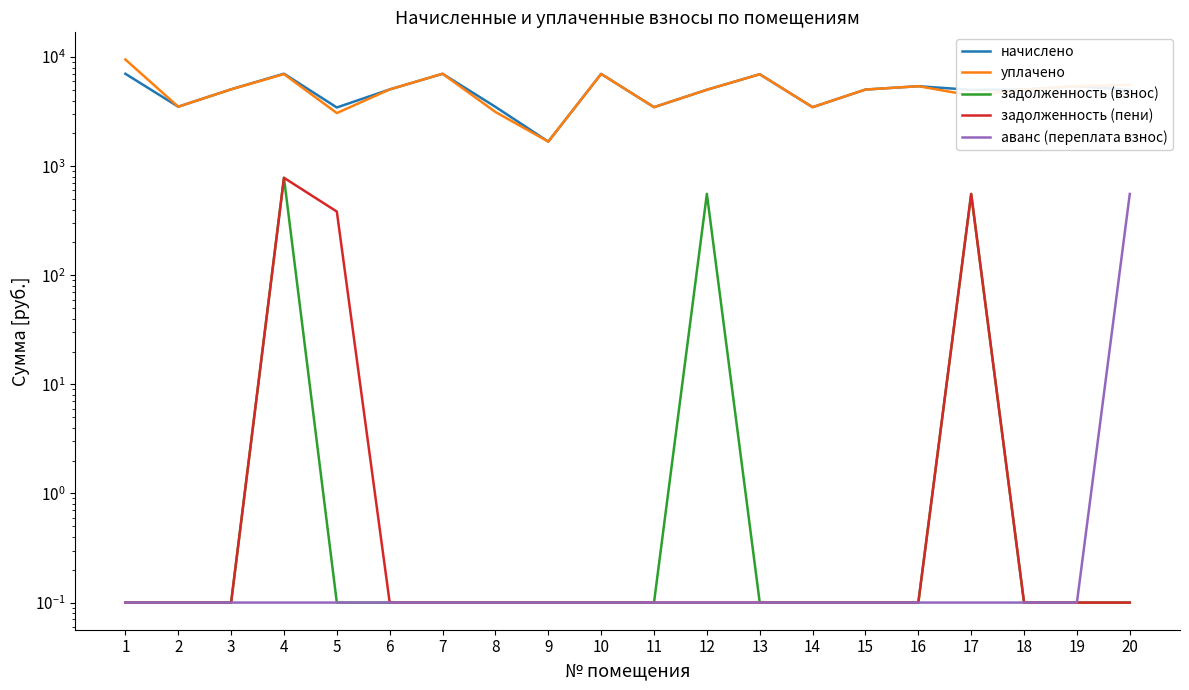

Does the chart display data point markers on the line(s)?

No